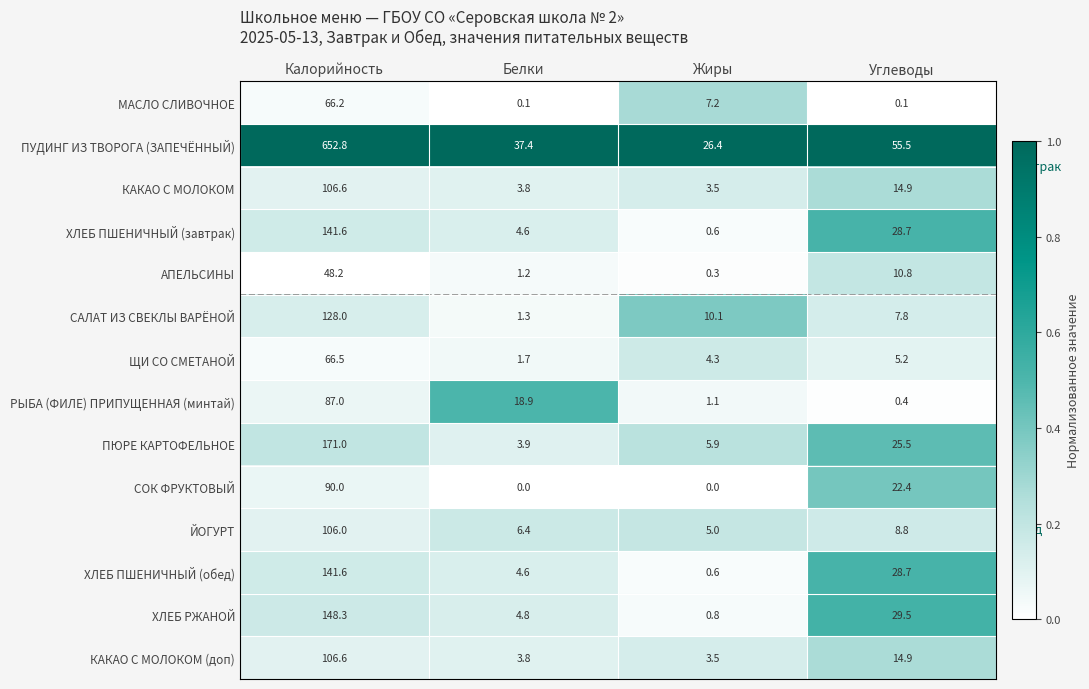

What is the average value of the КАКАО С МОЛОКОМ (доп) series?

32.2